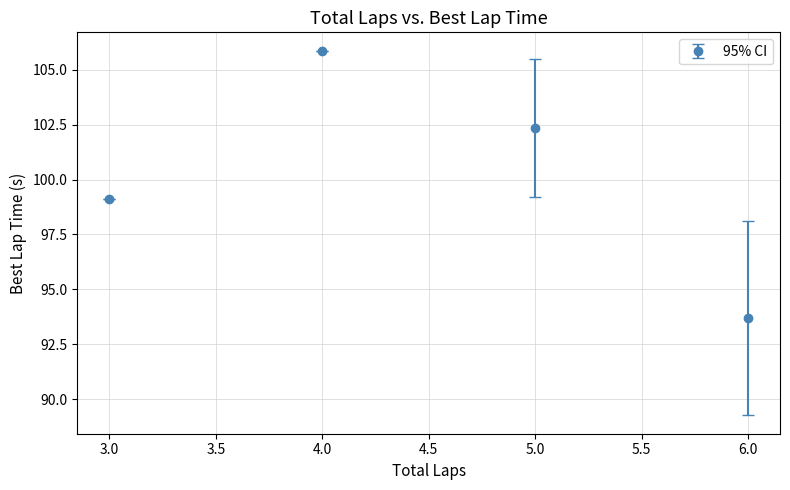

What is the difference between the values at 4.0 and 5.0?

3.5